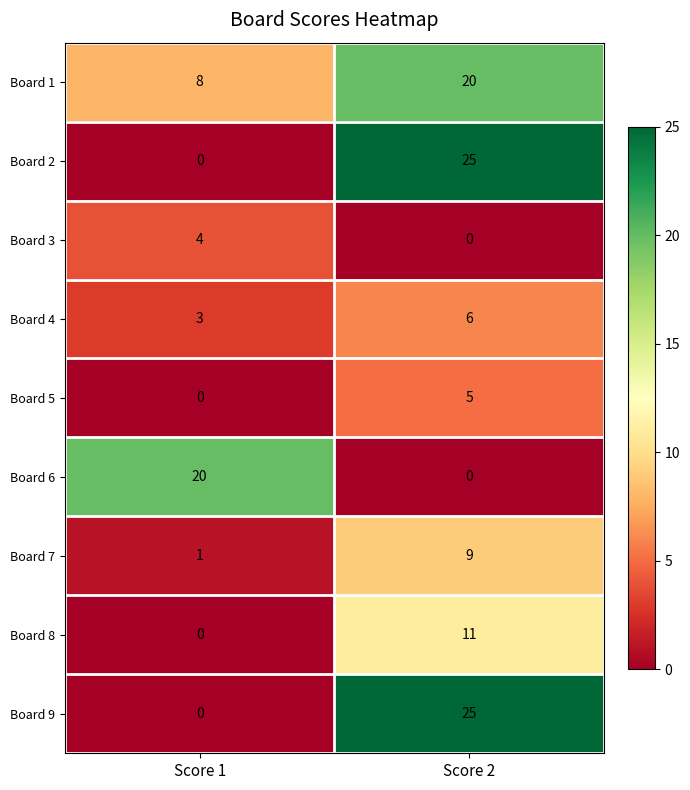

What is the maximum value shown in the chart?

25